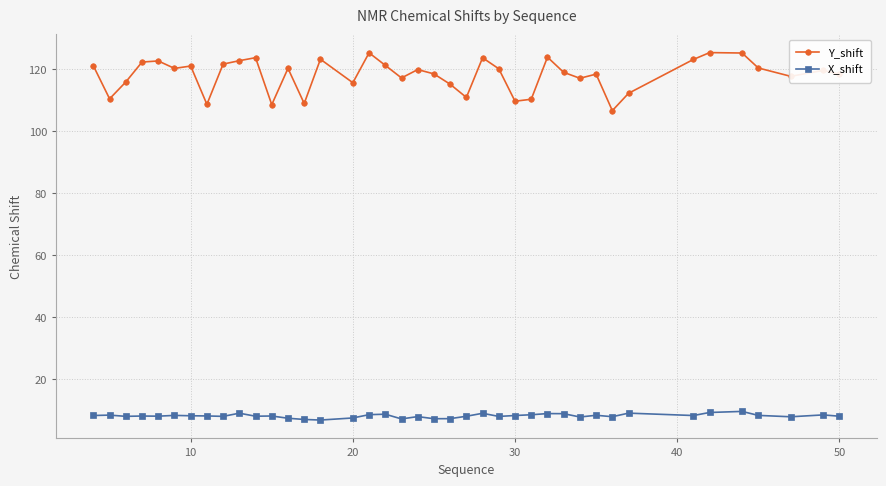

What is the value of the X_shift point at the 4th from the left?

8.0